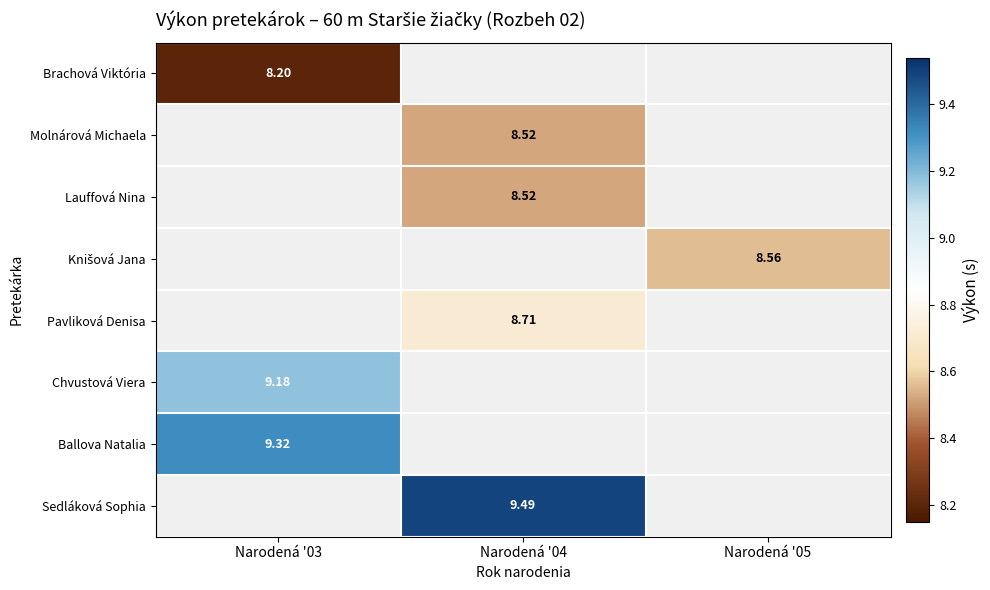

Is it true that Lauffová Nina equals 14.6 at Narodená '04?

False